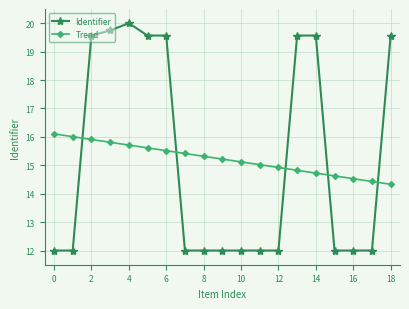

Which series has the largest range (max minus min)?

Identifier